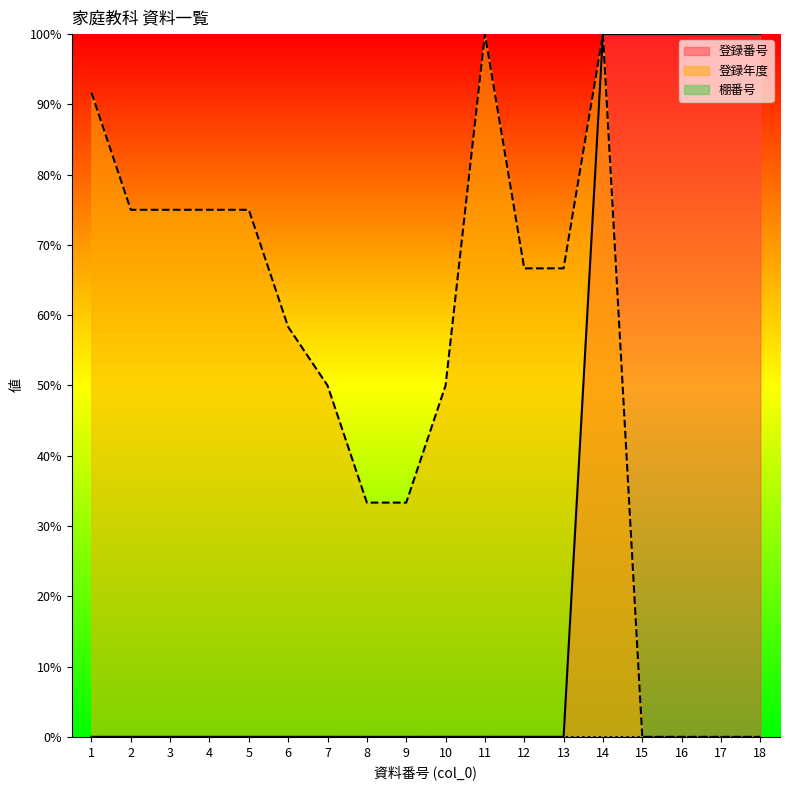

Is it true that 登録年度 equals 49.4 at 9?

False